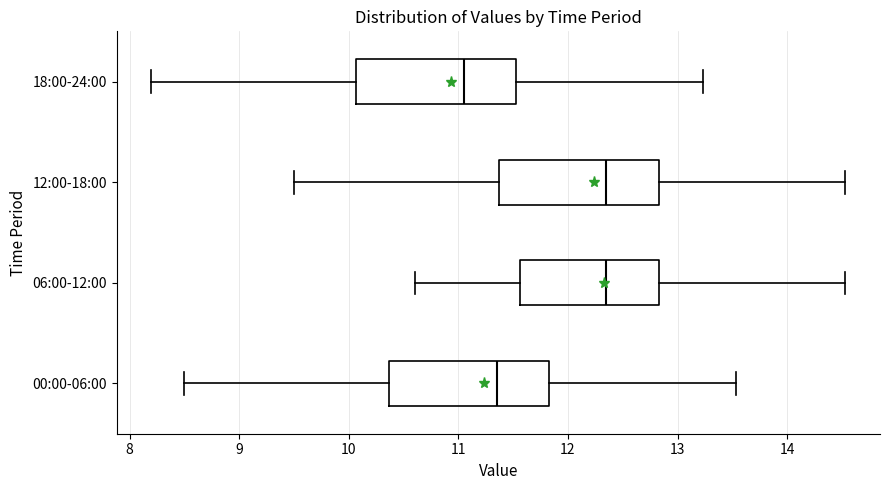

Where does the left whisker of the box for 06:00-12:00 end on the x-axis? The values are not printed on the chart, so give them approximately, as read against the axis.

10.6